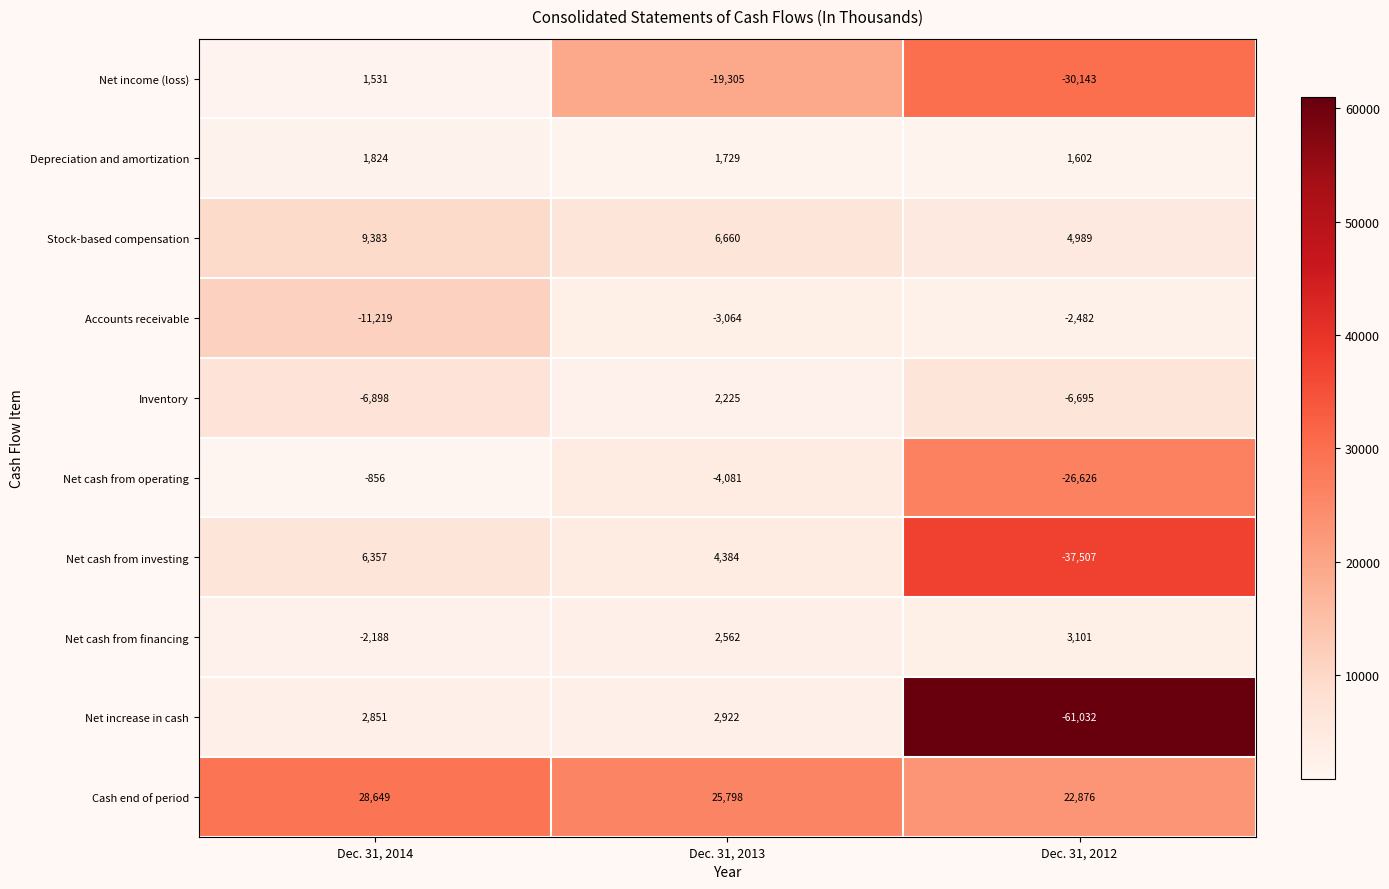

What is the difference between the maximum and minimum values in the Net increase in cash series?

63954